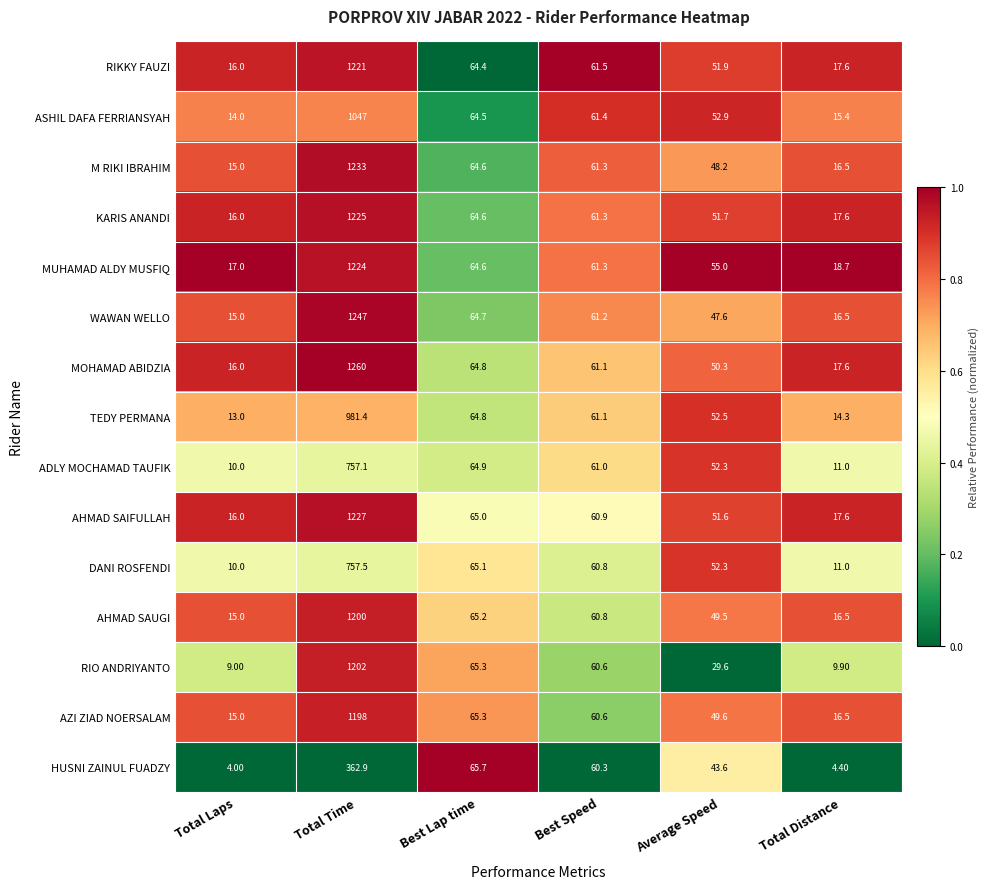

Which category has the lowest value in the MOHAMAD ABIDZIA series?

Total Laps